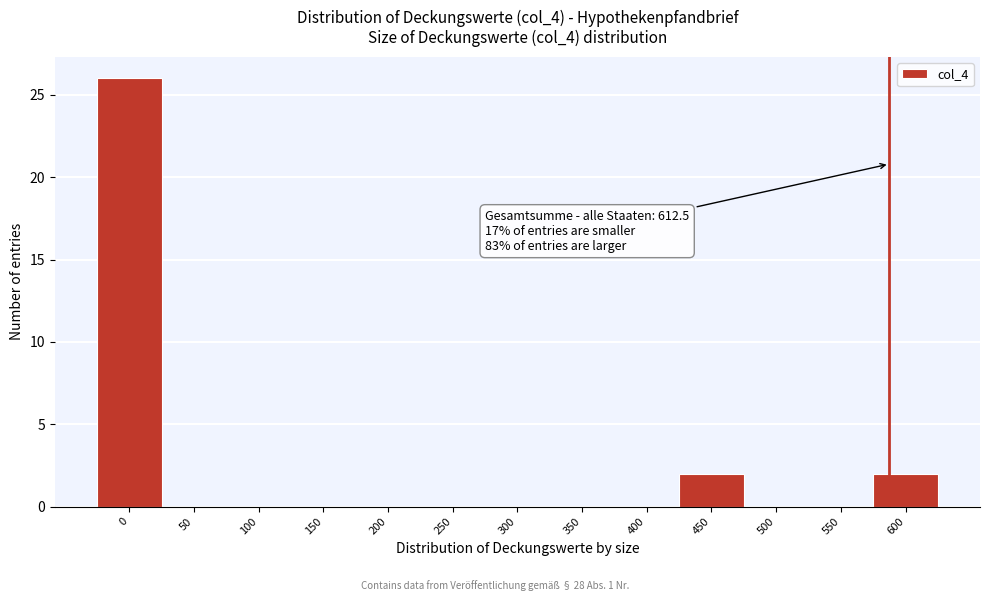

Reading right to left, what are all the values shown in this chart?

600=2	550=0	500=0	450=2	400=0	350=0	300=0	250=0	200=0	150=0	100=0	50=0	0=26